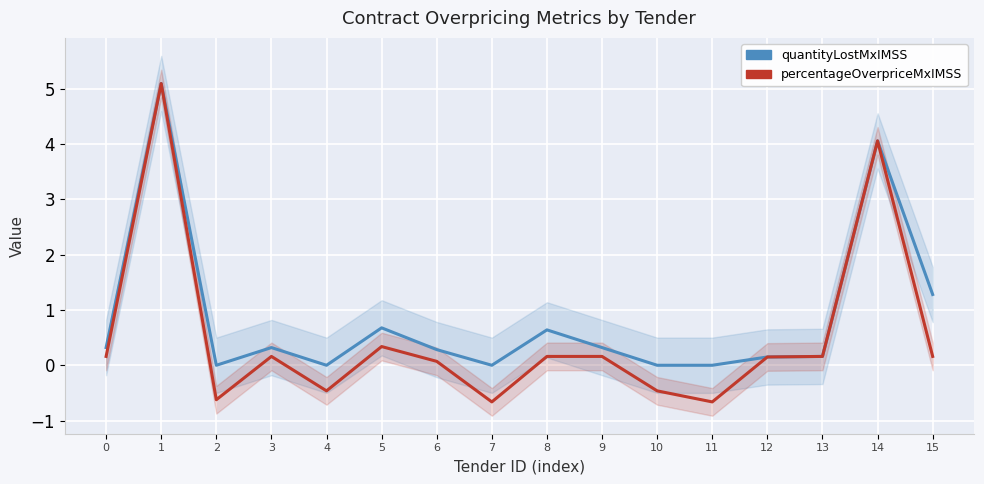

What is the total value across all series at 3?

0.5